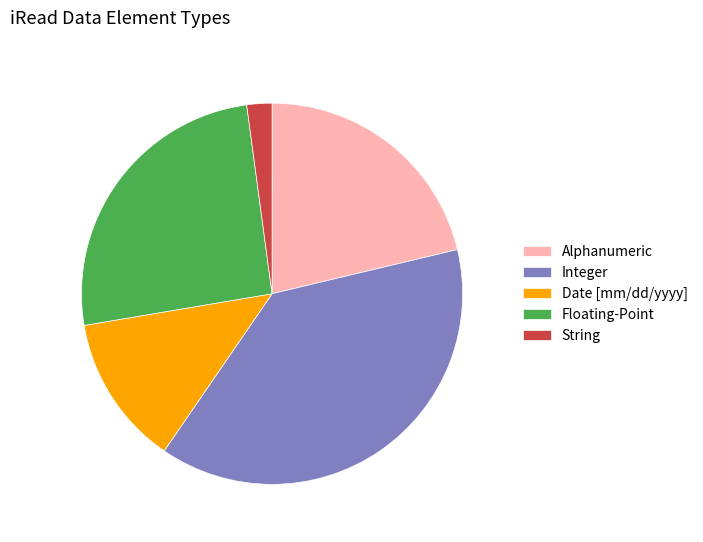

How many segments does this pie chart have?

5